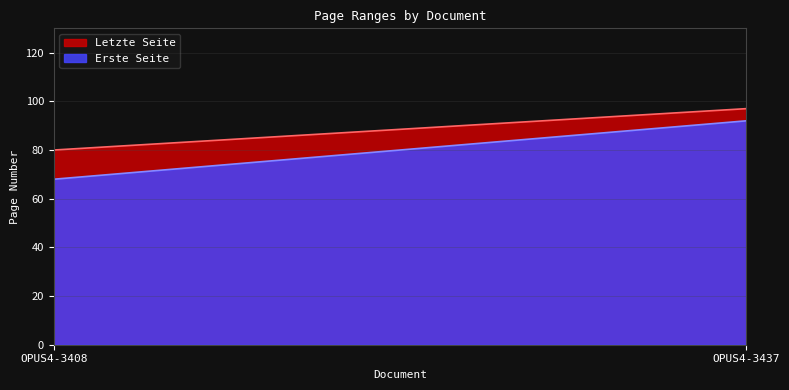

What is the maximum value shown in the chart?

97.0